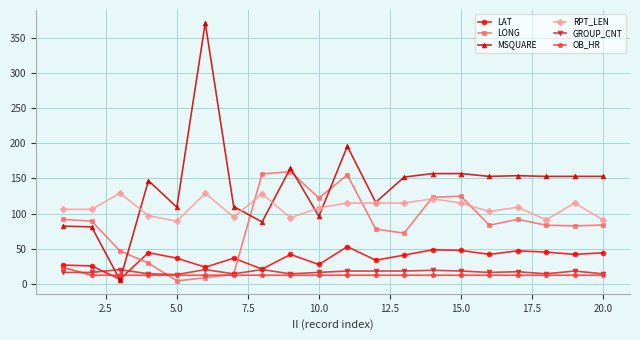

Which series has the largest range (max minus min)?

MSQUARE